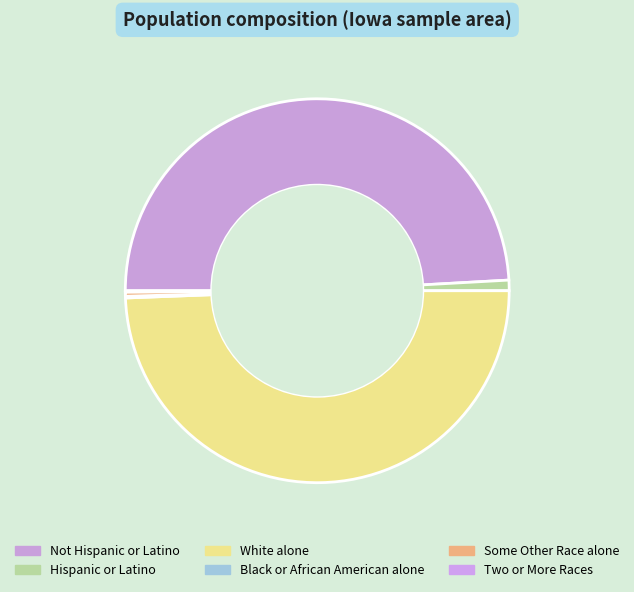

Is the sum of Black or African American alone and Hispanic or Latino greater than half?

No